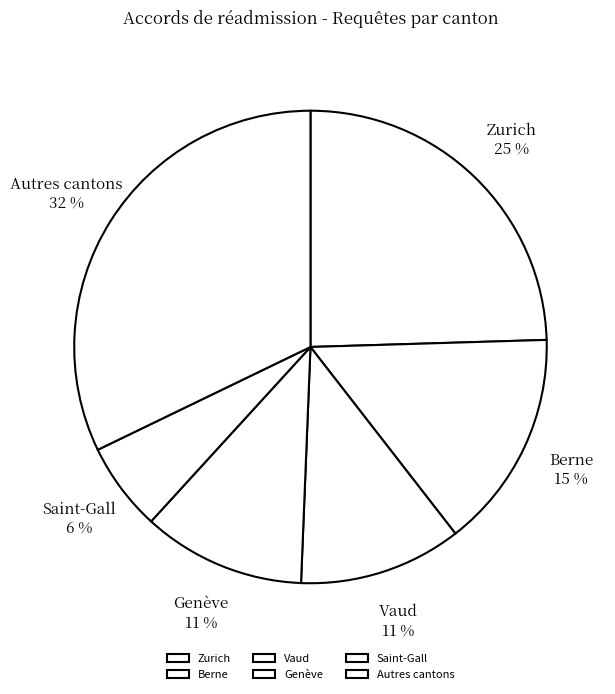

What is the smallest slice in the pie chart?

Saint-Gall